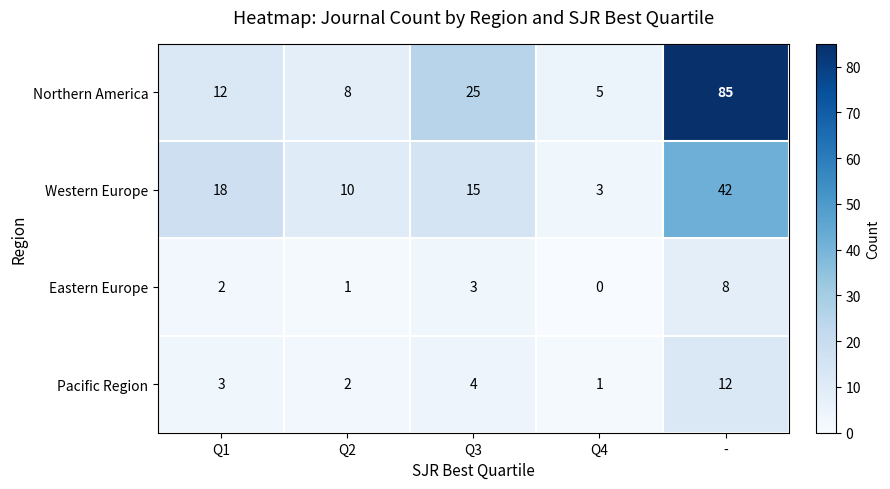

What is the sum of all Eastern Europe values?

14